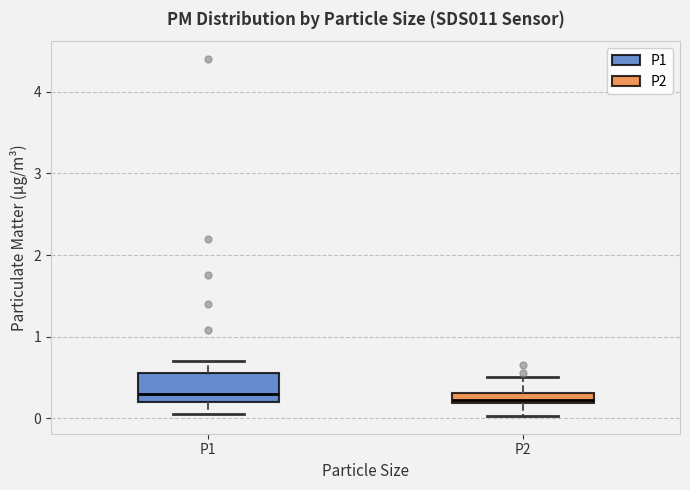

Where is the upper edge of the box for P2 on the y-axis? The values are not printed on the chart, so give them approximately, as read against the axis.

0.3